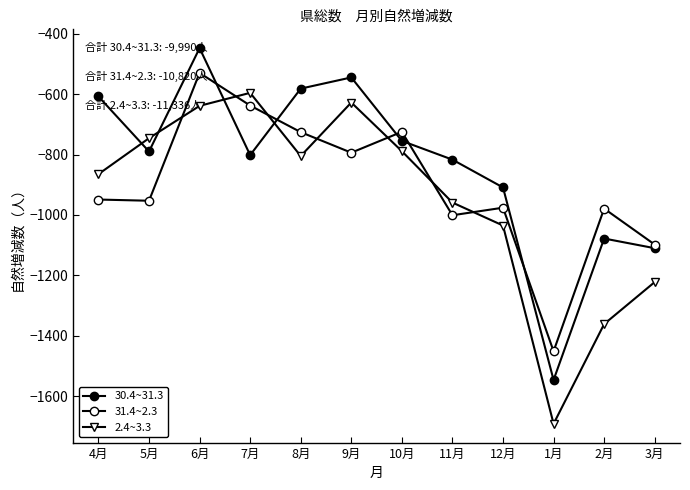

How many lines are shown in the chart?

3